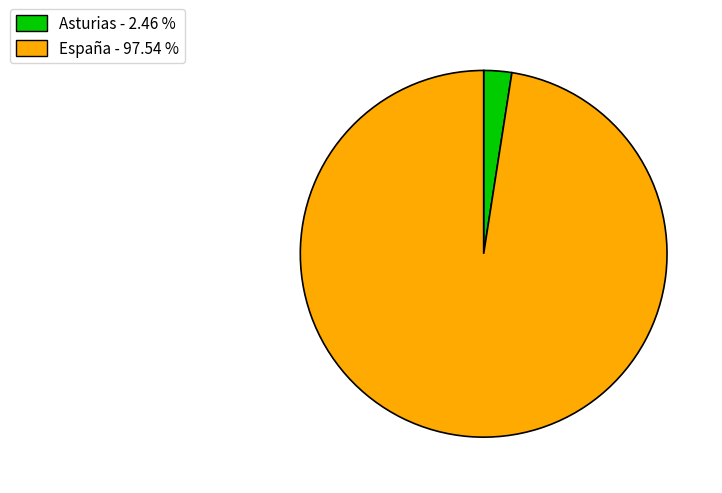

Is the sum of Asturias - 2.46 % and España - 97.54 % greater than half?

Yes